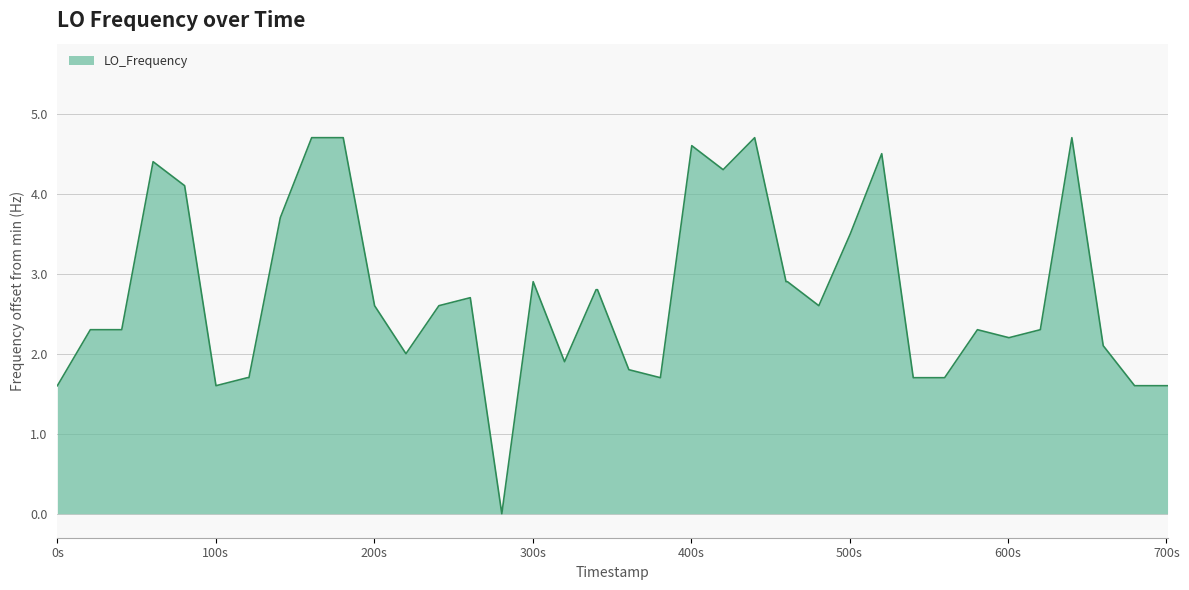

What is the difference between the maximum and minimum values?

4.7